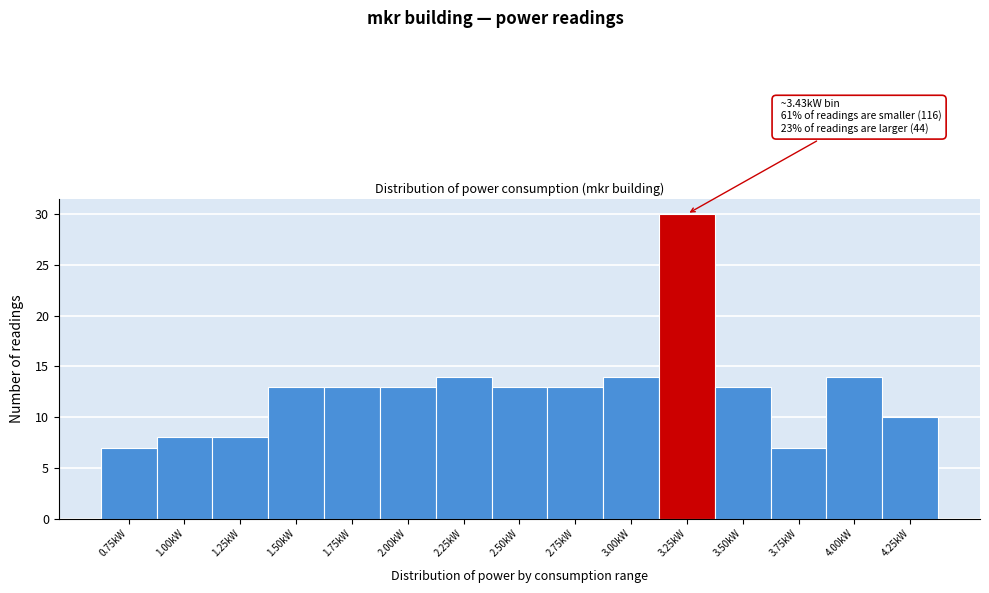

Reading right to left, transcribe all the data shown in this chart.

4.25kW=10	4.00kW=14	3.75kW=7	3.50kW=13	3.25kW=30	3.00kW=14	2.75kW=13	2.50kW=13	2.25kW=14	2.00kW=13	1.75kW=13	1.50kW=13	1.25kW=8	1.00kW=8	0.75kW=7